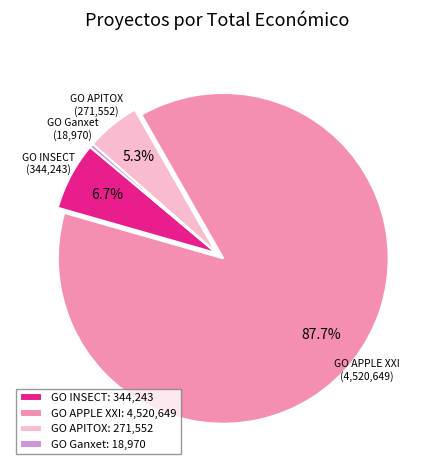

Rank the categories by value from lowest to highest.

GO Ganxet, GO APITOX, GO INSECT, GO APPLE XXI